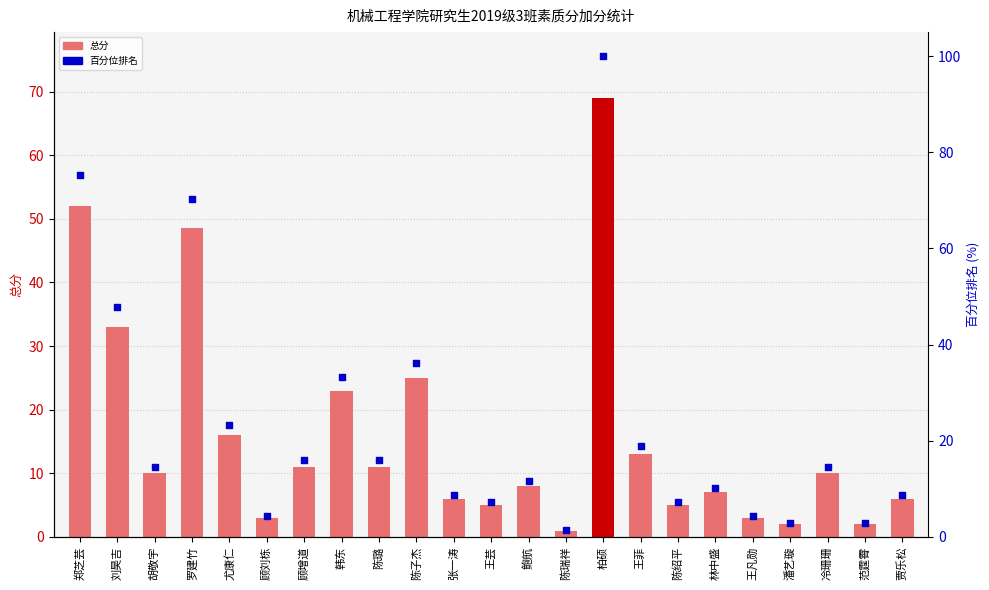

At how many categories does at least one series exceed 16?

8